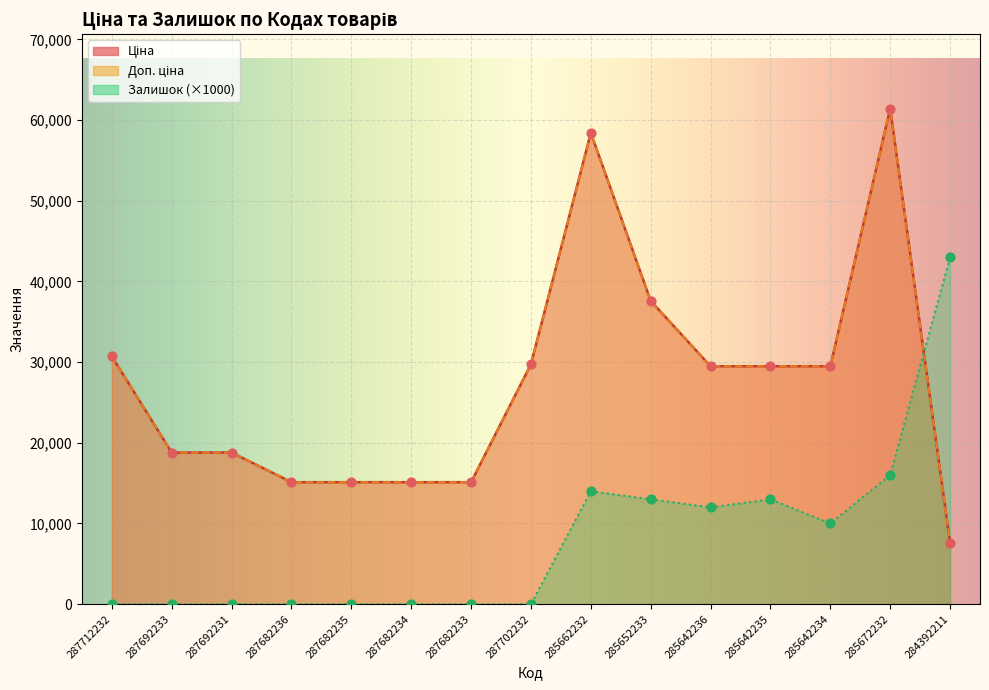

Which series contains the lowest Y value?

Залишок